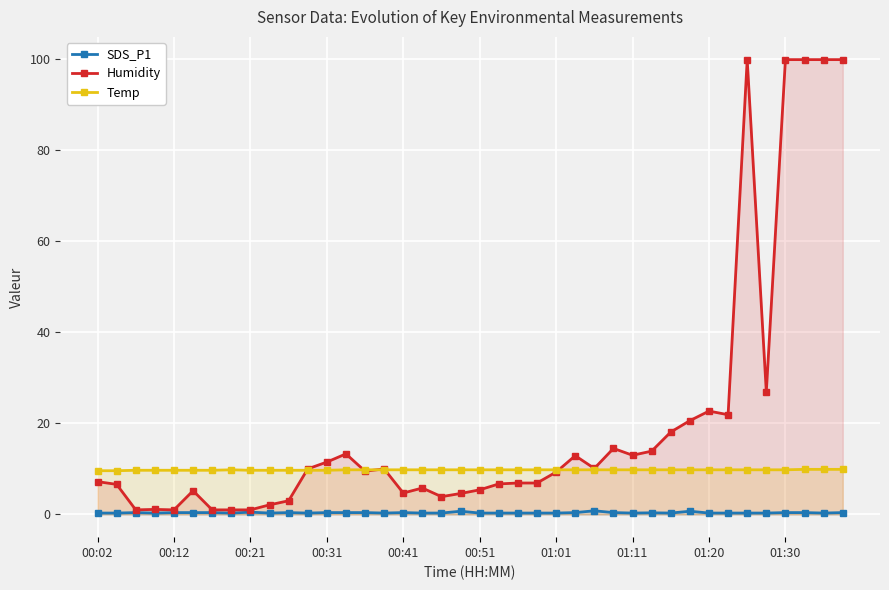

List the series in order of their peak value, lowest first.

SDS_P1, Temp, Humidity